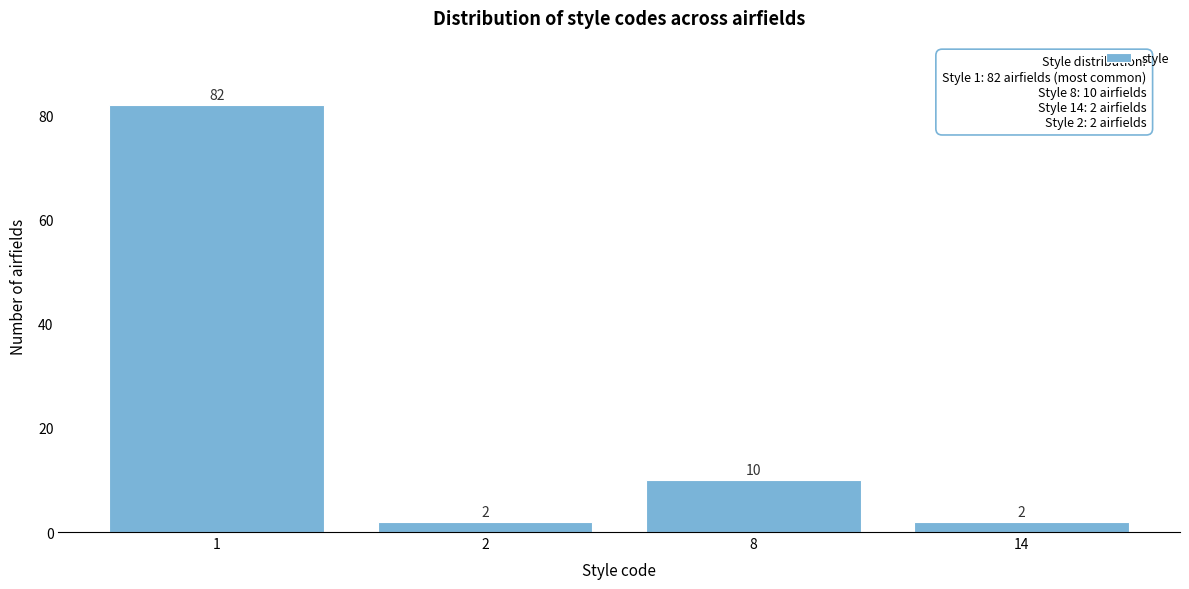

Reading left to right, what are all the values shown in this chart?

82	2	10	2